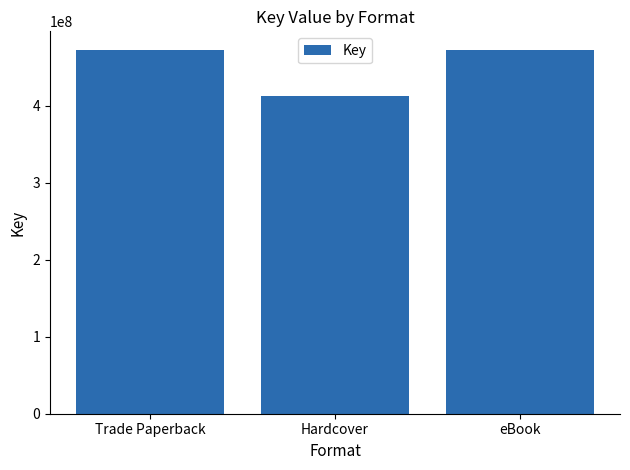

Reading left to right, what are all the values shown in this chart?

Trade Paperback=473041981	Hardcover=412724178	eBook=473041981